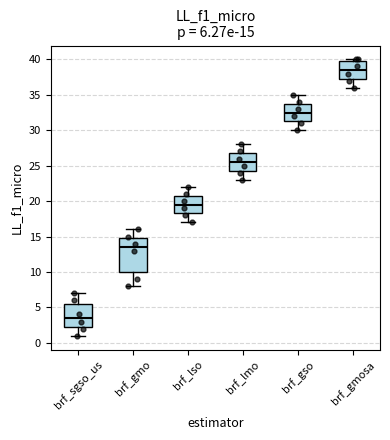

Which box has the highest median line?

brf_gmosa